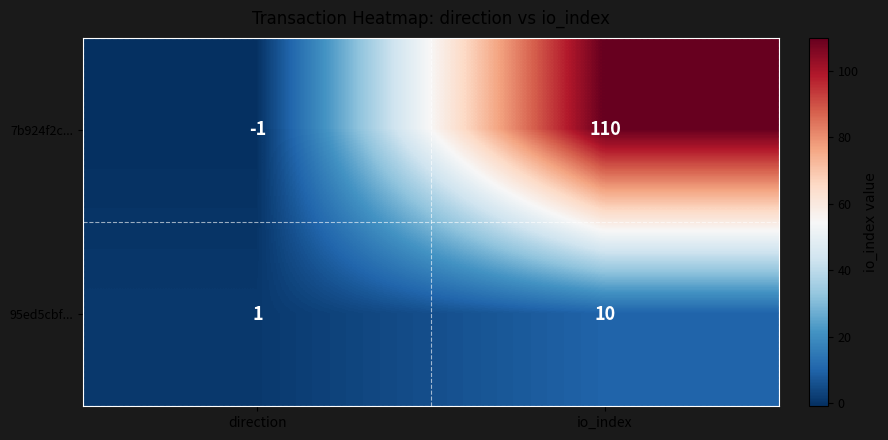

Rank the series by their average value, from highest to lowest.

7b924f2c..., 95ed5cbf...